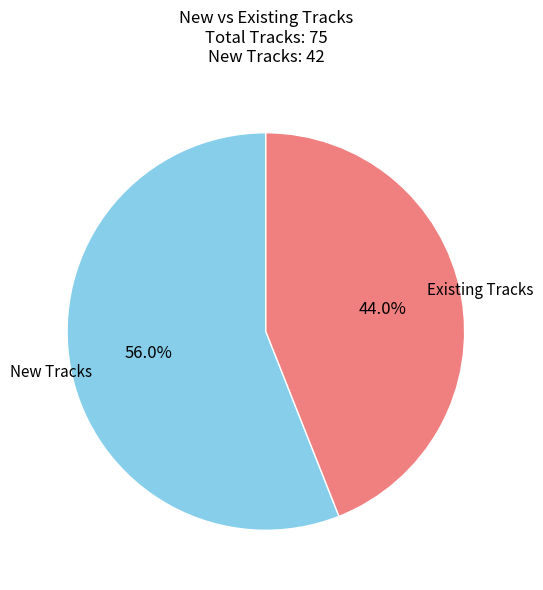

To the nearest percent, what is the difference between the largest and smallest slice percentages?

12%